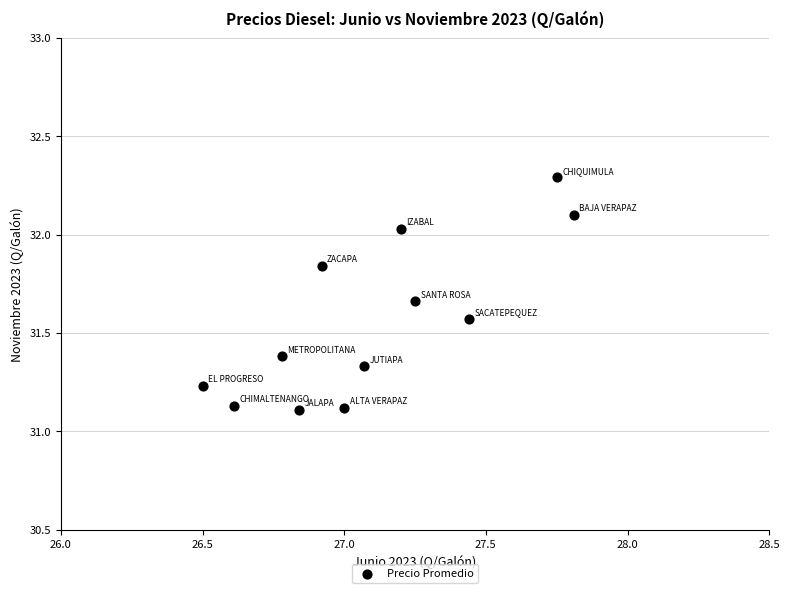

What is the range of X values (max minus min)?

1.3